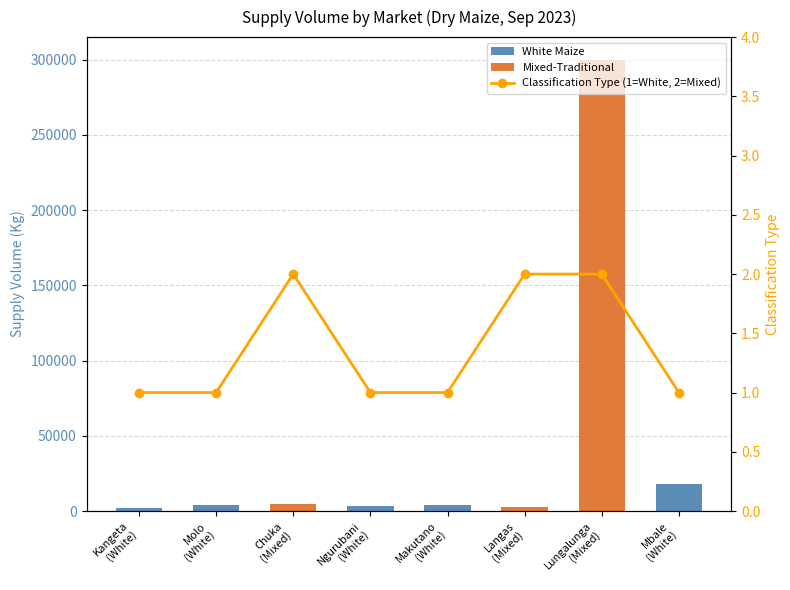

How many data points in Supply Volume are less than 4200?

4